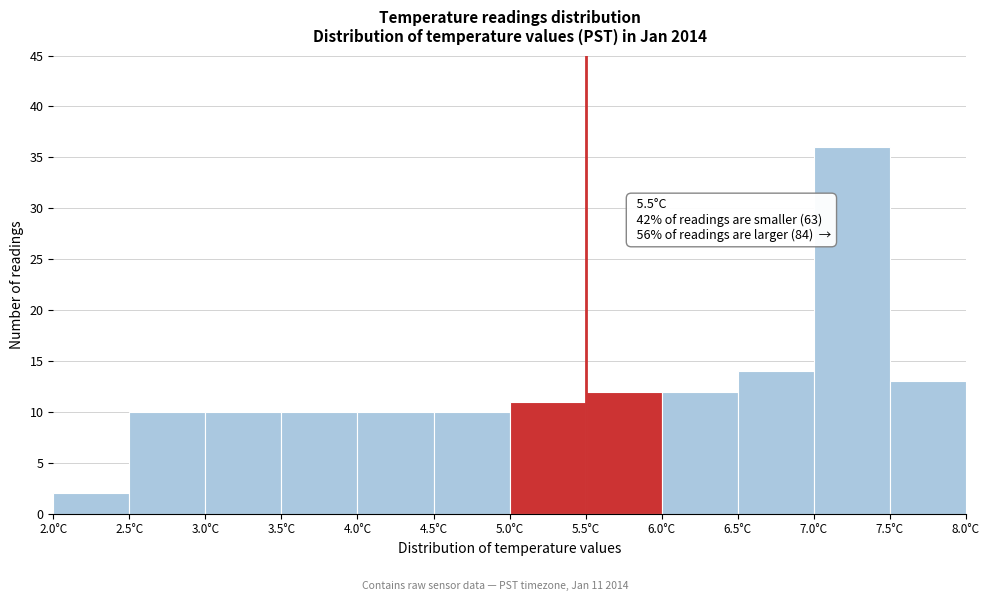

Over which range of the x-axis is the bar tallest?

7.0 to 7.5